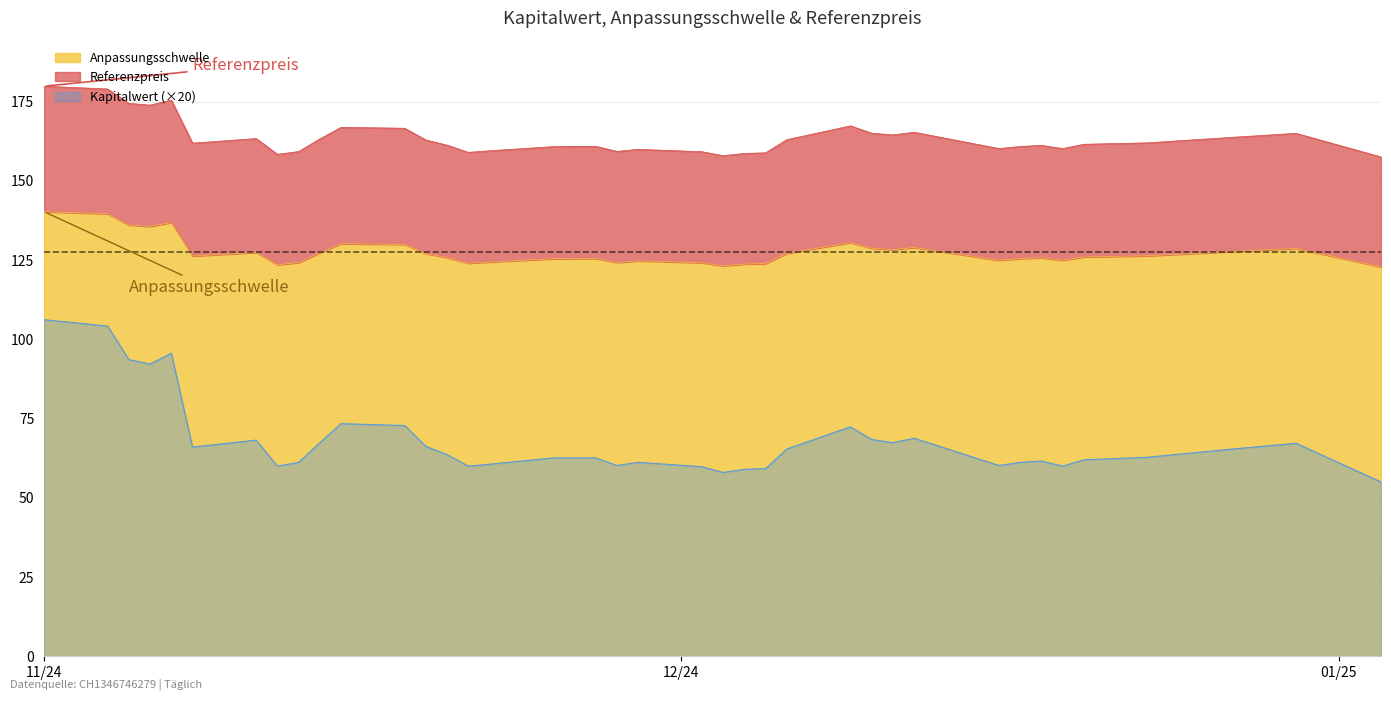

What is the minimum value for Anpassungsschwelle?

122.9